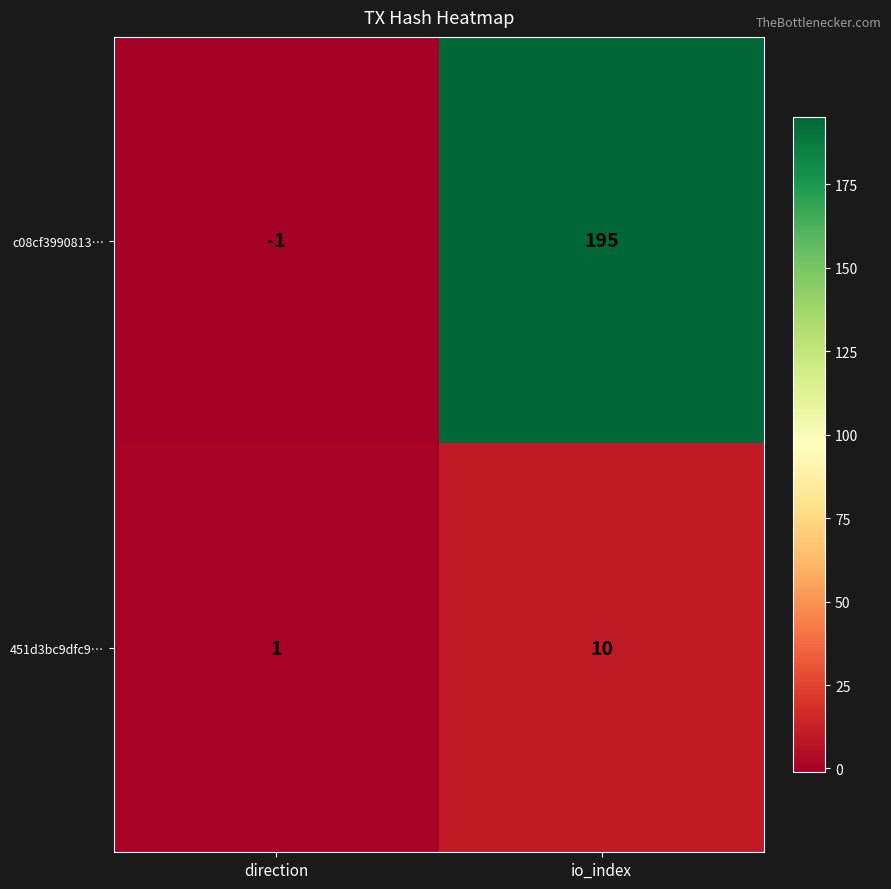

Reading right to left, what are all the values shown in this chart?

c08cf3990813…: io_index=195	direction=-1
451d3bc9dfc9…: io_index=10	direction=1